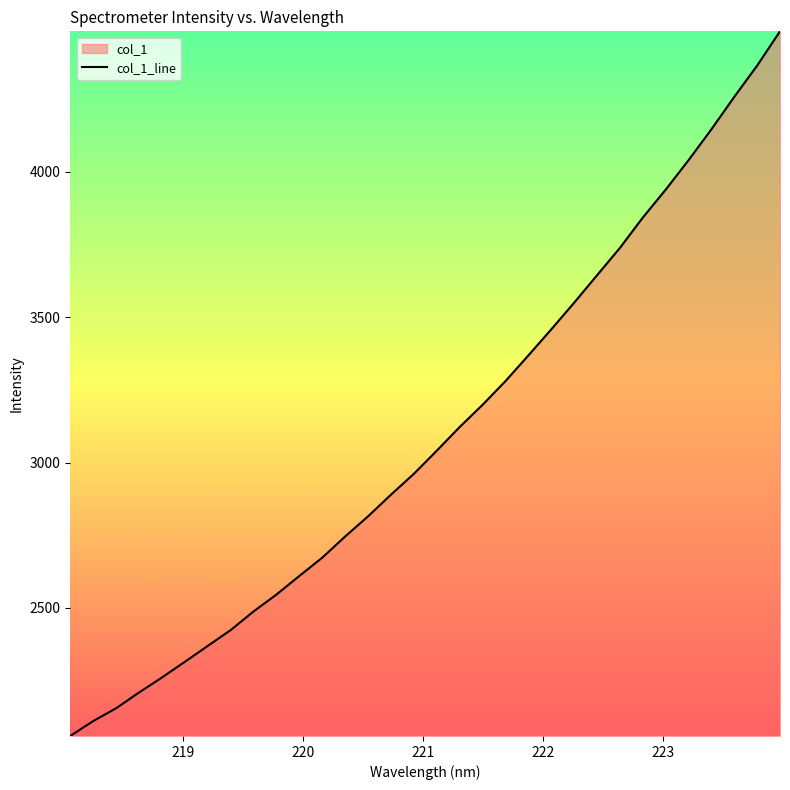

What is the minimum value shown in the chart?

2059.5